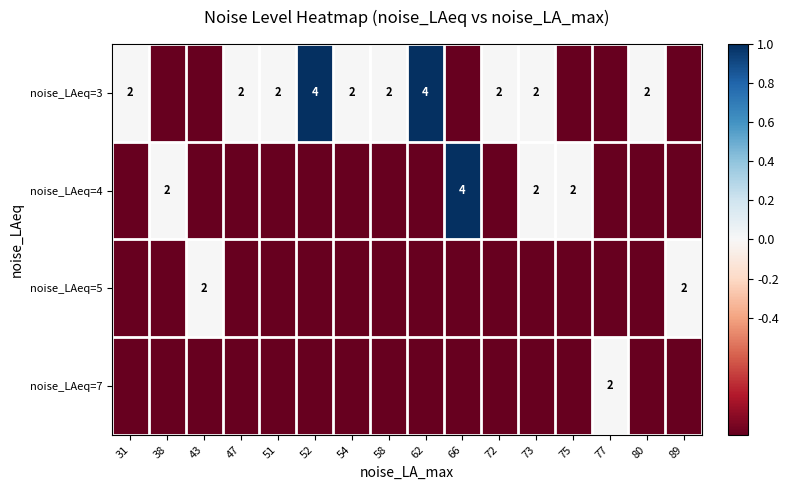

What is the total value across all series at 66?

-2